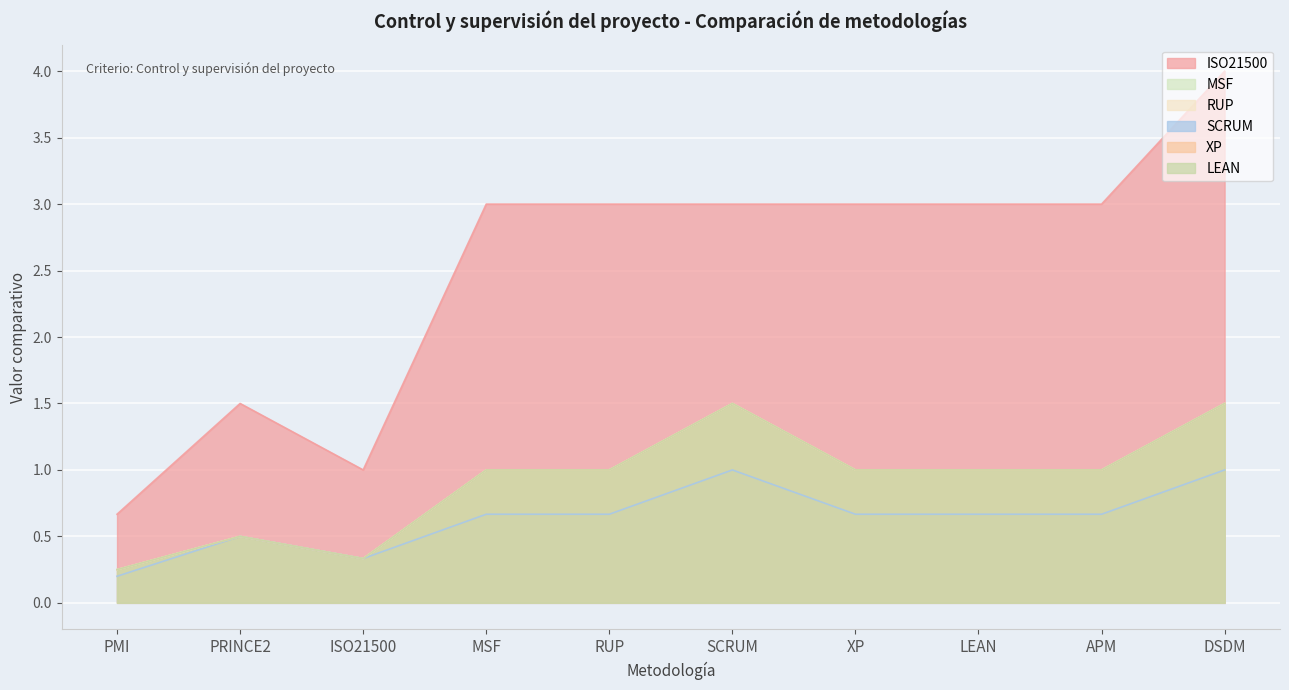

At which category is the sum across all series the highest?

DSDM